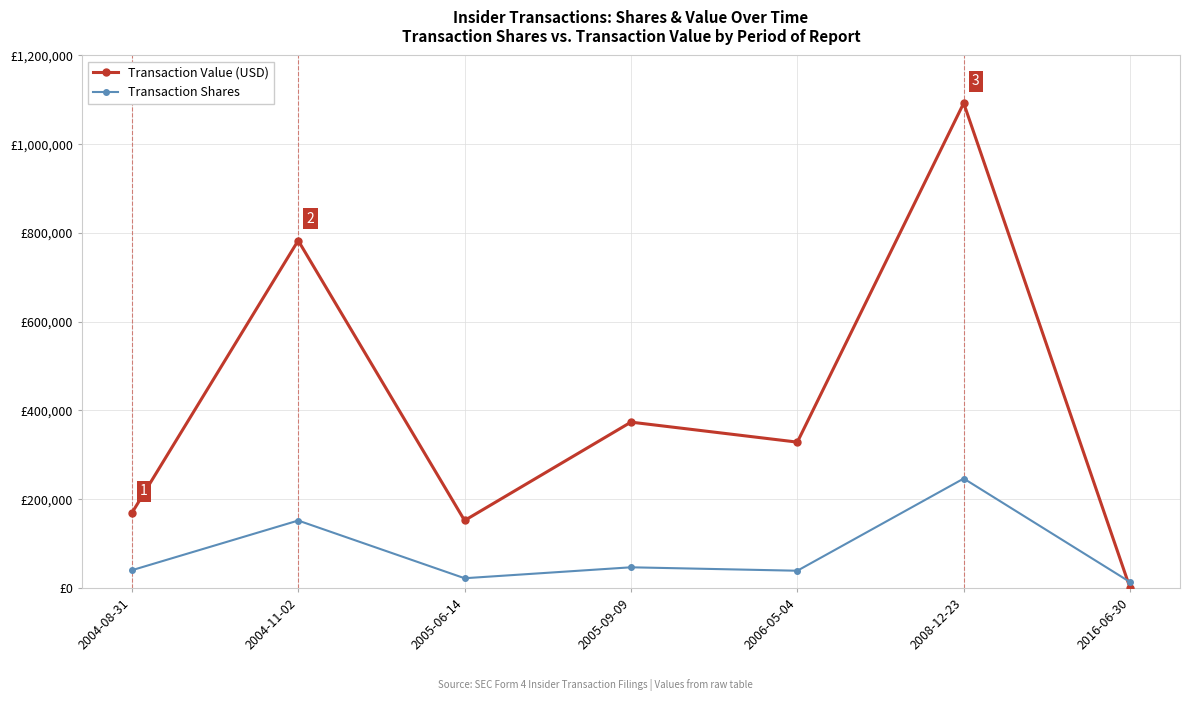

Is this an area chart (filled region under the line)?

No